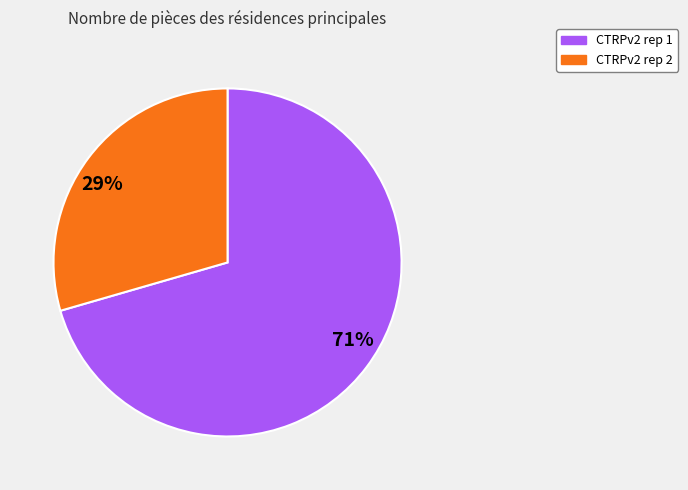

Approximately how many times larger is the value at 71% compared to 29%?

2.4